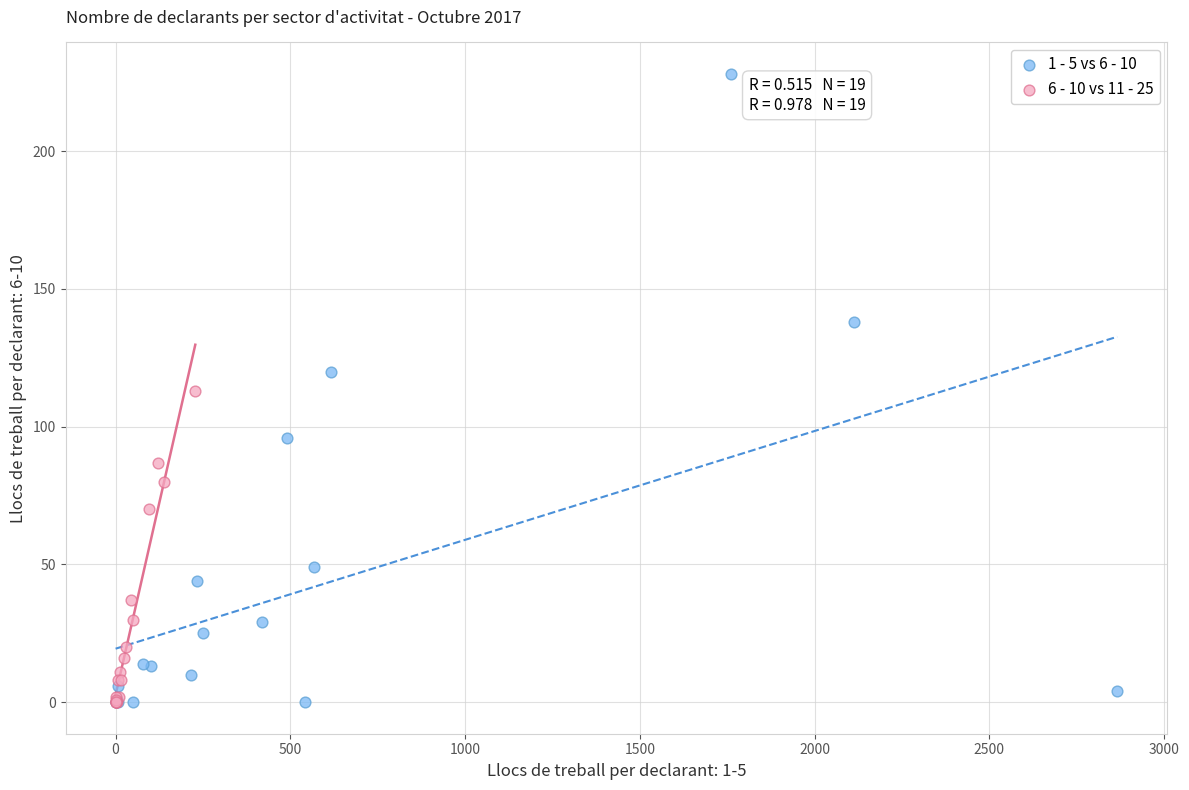

Which series has the widest spread of Y values?

1 - 5 vs 6 - 10